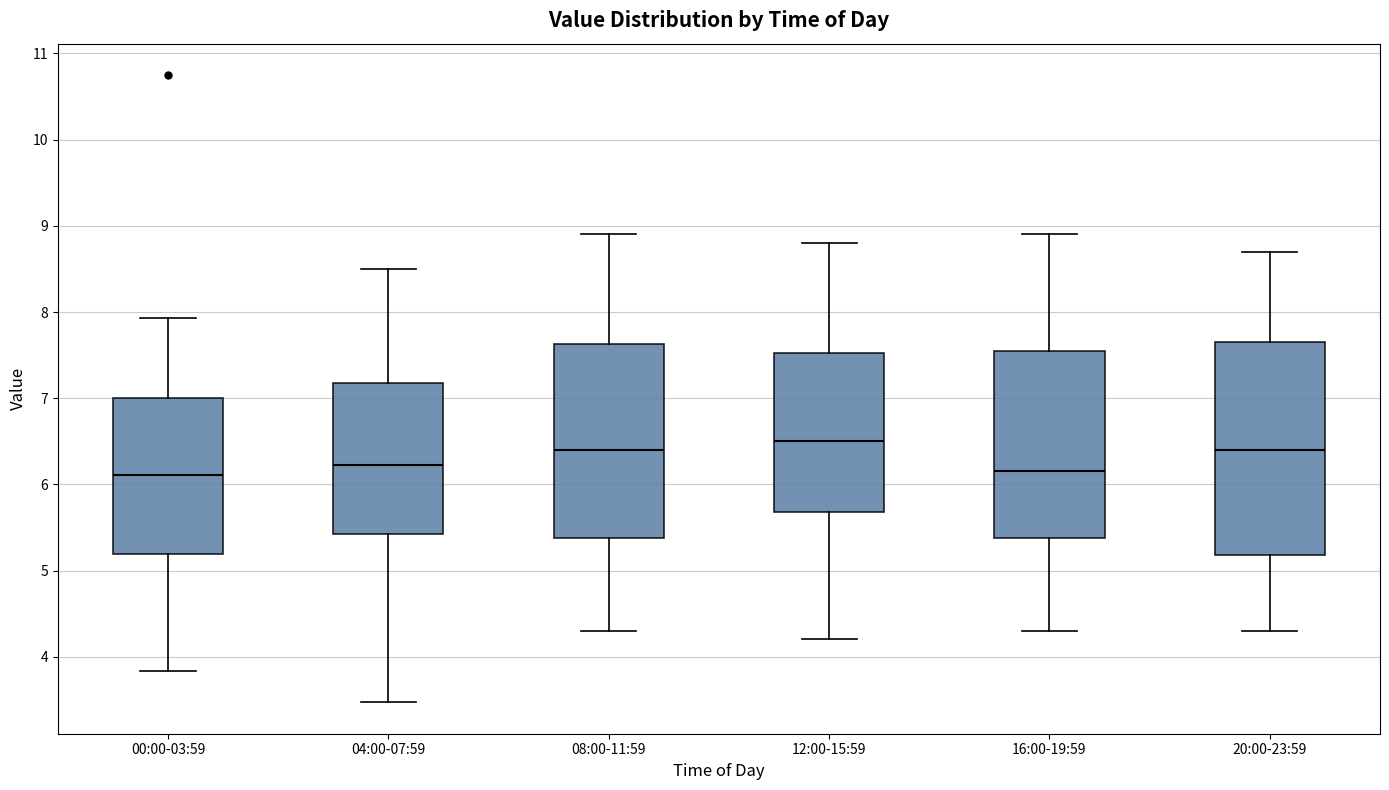

Where is the lower edge of the box for 08:00-11:59 on the y-axis? The values are not printed on the chart, so give them approximately, as read against the axis.

5.4